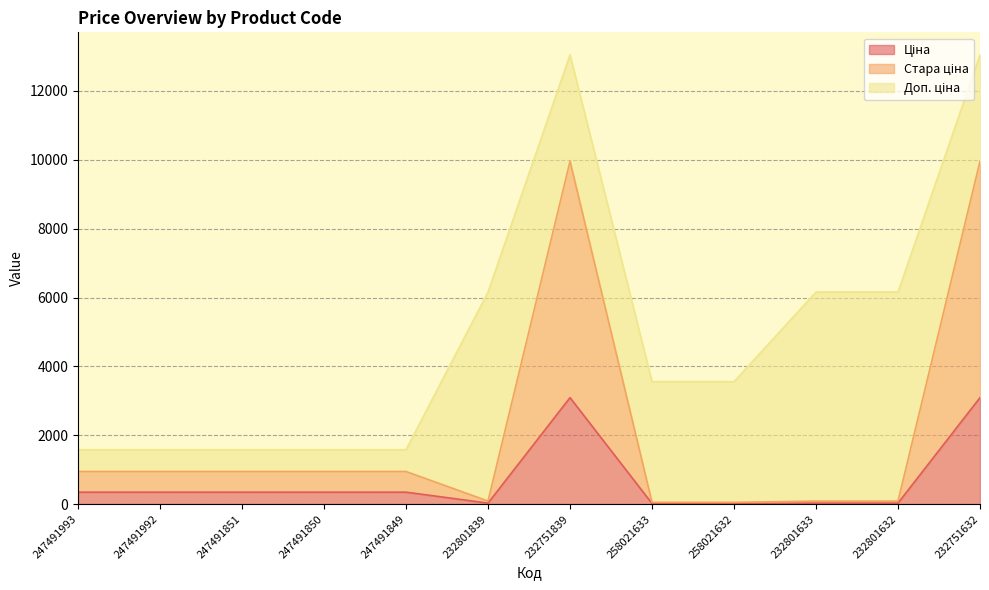

What is the difference between the second highest and second lowest values in the Стара ціна series?

9910.5